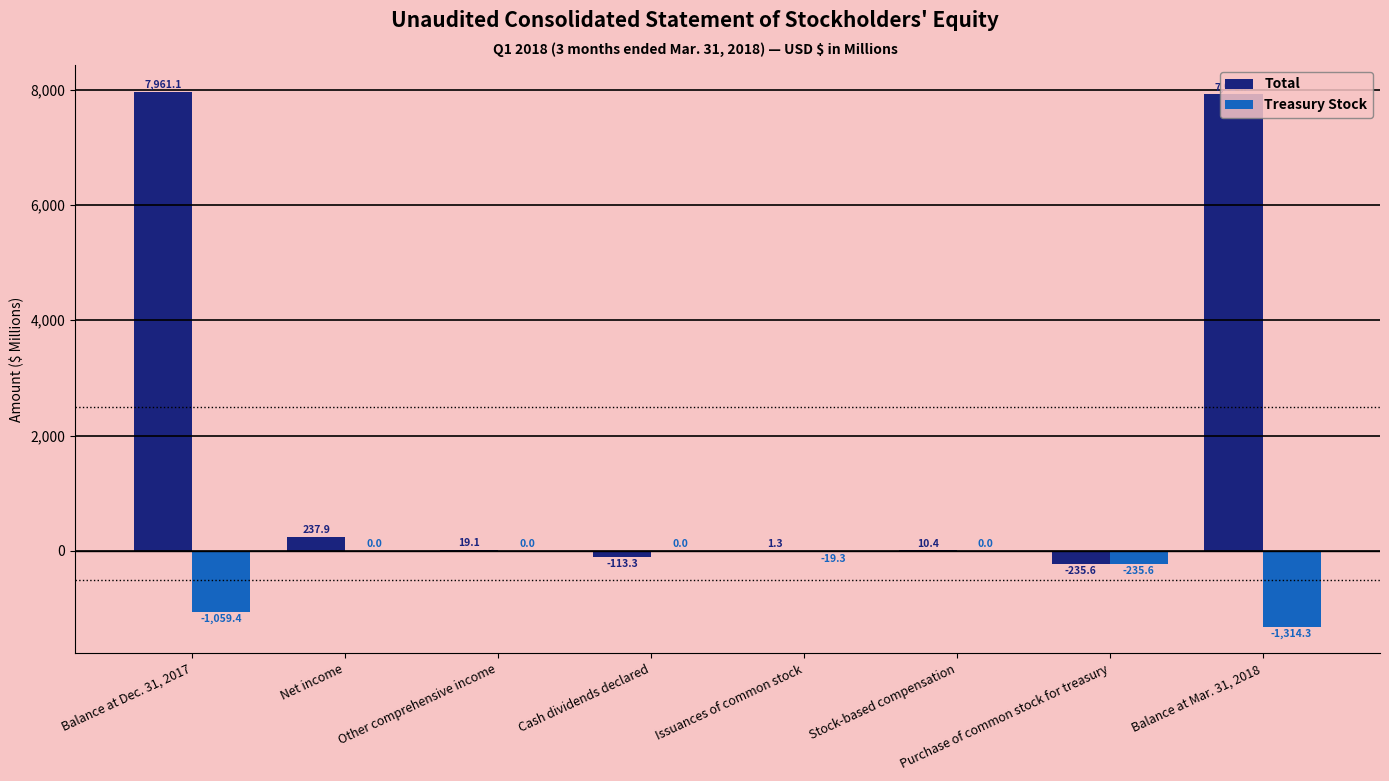

Reading left to right, extract all data points from this chart.

Total: Balance at Dec. 31, 2017=7961.1	Net income=237.9	Other comprehensive income=19.1	Cash dividends declared=-113.3	Issuances of common stock=1.3	Stock-based compensation=10.4	Purchase of common stock for treasury=-235.6	Balance at Mar. 31, 2018=7914.3
Treasury Stock: Balance at Dec. 31, 2017=-1059.4	Net income=0.0	Other comprehensive income=0.0	Cash dividends declared=0.0	Issuances of common stock=-19.3	Stock-based compensation=0.0	Purchase of common stock for treasury=-235.6	Balance at Mar. 31, 2018=-1314.3